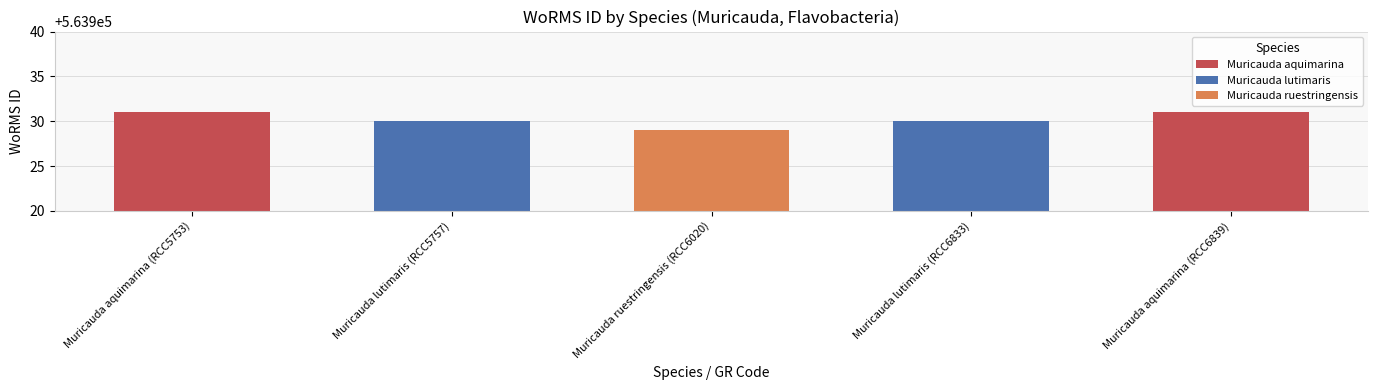

What is the average value?

563930